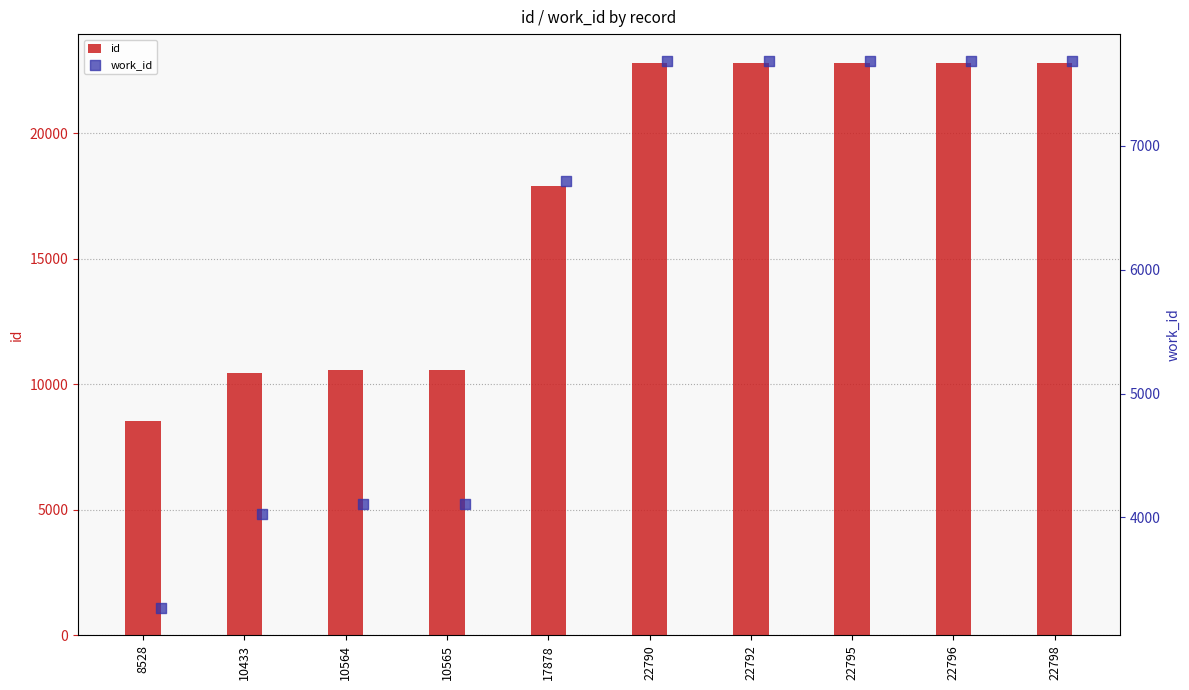

Which series contains the lowest Y value?

work_id